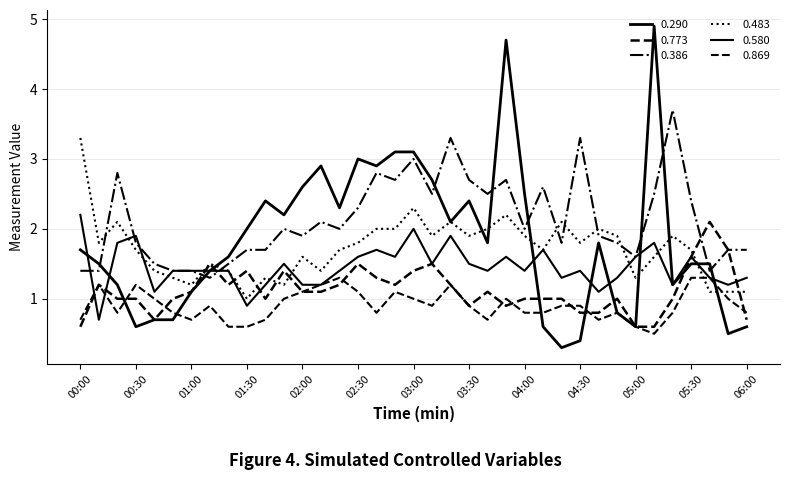

How many lines are shown in the chart?

6